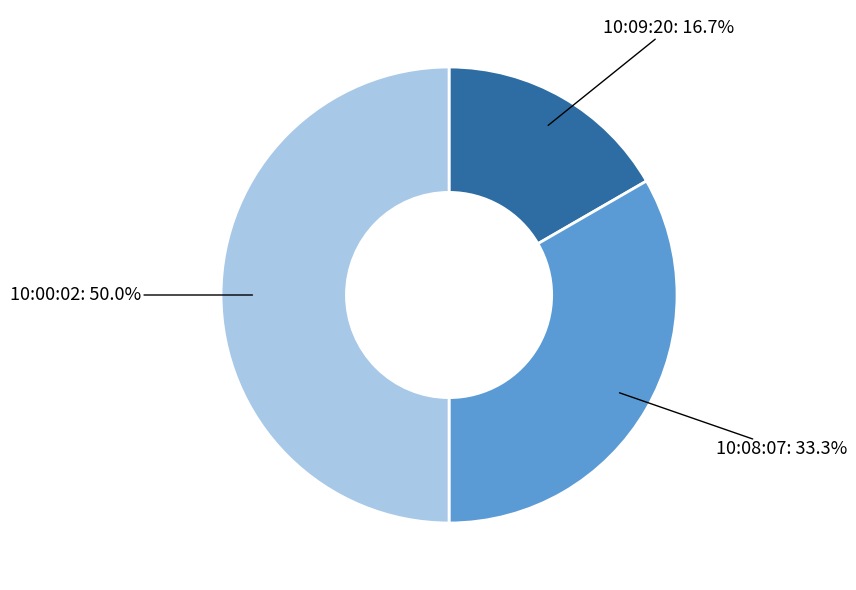

What is the total percentage of 10:08:07 and 10:09:20?

50.0%